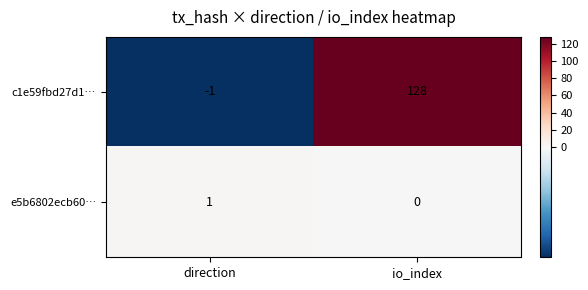

What is the difference between the maximum and minimum values in the c1e59fbd27d1… series?

129